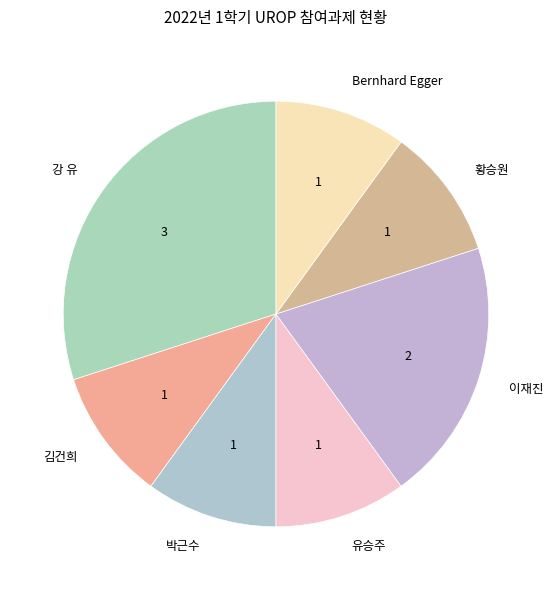

The 김건희 slice represents 22% of the pie. True or false?

False